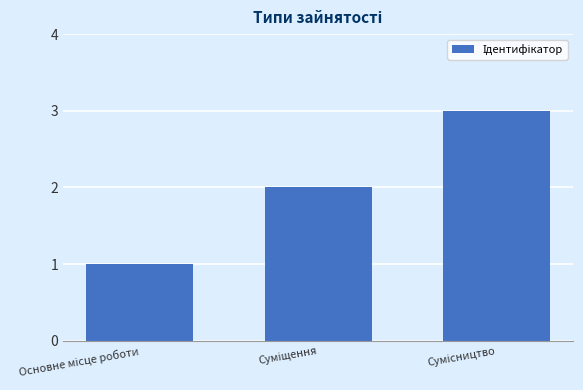

How many data points does each series have?

3